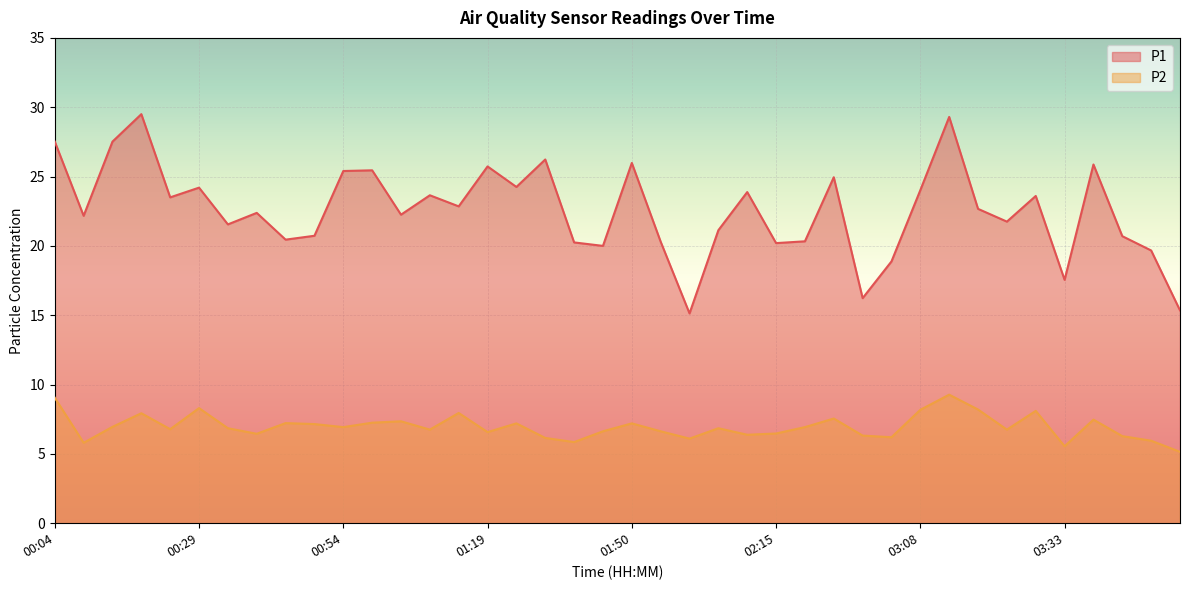

Reading right to left, list all the values displayed in this chart.

P1: 03:54=15.3	03:49=19.7	03:43=20.7	03:38=25.9	03:33=17.6	03:28=23.6	03:23=21.8	03:18=22.7	03:13=29.3	03:08=24.0	03:03=18.9	02:57=16.2	02:47=24.9	02:20=20.3	02:15=20.2	02:10=23.9	02:05=21.1	02:00=15.1	01:55=20.3	01:50=26.0	01:39=20.0	01:34=20.2	01:29=26.2	01:24=24.2	01:19=25.7	01:14=22.9	01:09=23.6	01:04=22.2	00:59=25.4	00:54=25.4	00:49=20.7	00:44=20.4	00:39=22.4	00:34=21.6	00:29=24.2	00:24=23.5	00:19=29.5	00:14=27.5	00:09=22.2	00:04=27.5
P2: 03:54=5.2	03:49=6.0	03:43=6.3	03:38=7.5	03:33=5.5	03:28=8.1	03:23=6.8	03:18=8.2	03:13=9.3	03:08=8.2	03:03=6.2	02:57=6.3	02:47=7.5	02:20=6.9	02:15=6.5	02:10=6.4	02:05=6.8	02:00=6.1	01:55=6.6	01:50=7.2	01:39=6.6	01:34=5.8	01:29=6.2	01:24=7.2	01:19=6.6	01:14=8.0	01:09=6.8	01:04=7.3	00:59=7.2	00:54=6.9	00:49=7.2	00:44=7.2	00:39=6.5	00:34=6.8	00:29=8.3	00:24=6.8	00:19=7.9	00:14=7.0	00:09=5.8	00:04=9.1